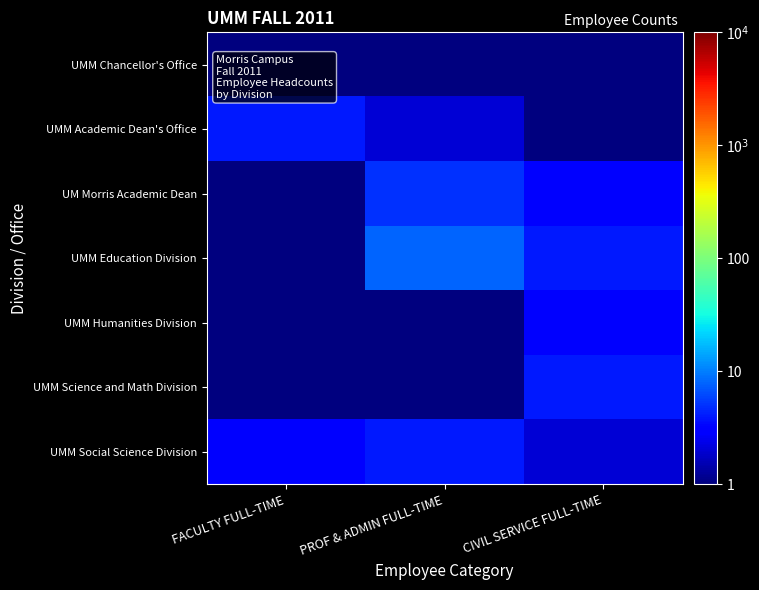

Which series changed the most between FACULTY FULL-TIME and PROF & ADMIN FULL-TIME?

UMM Education Division